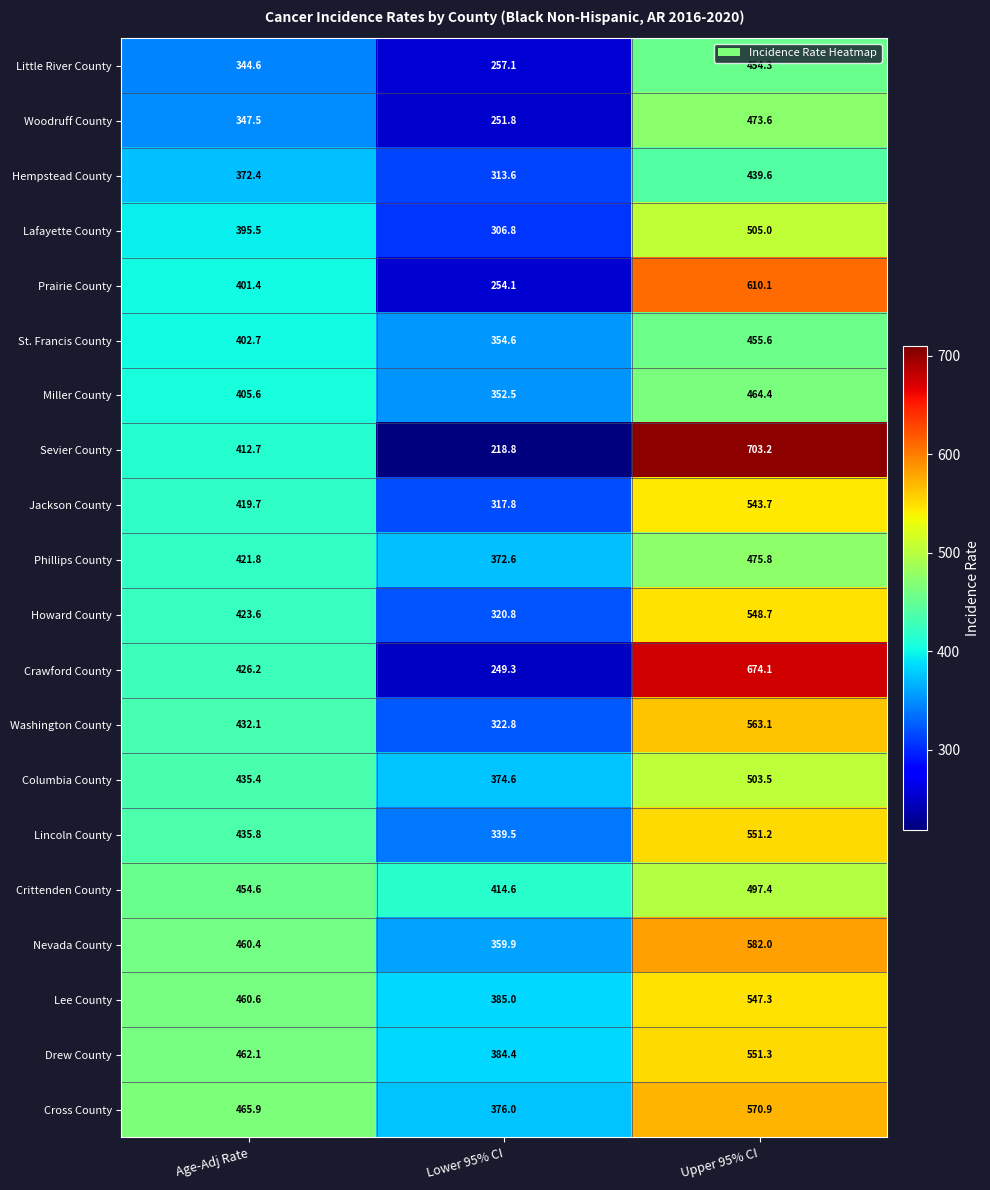

Which series changed the most between Age-Adj Rate and Lower 95% CI?

Sevier County